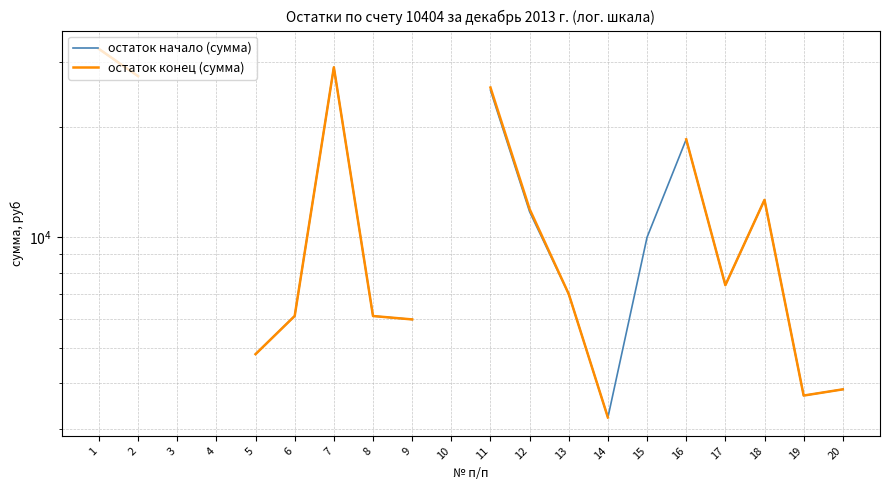

Count the number of data series in this chart.

2